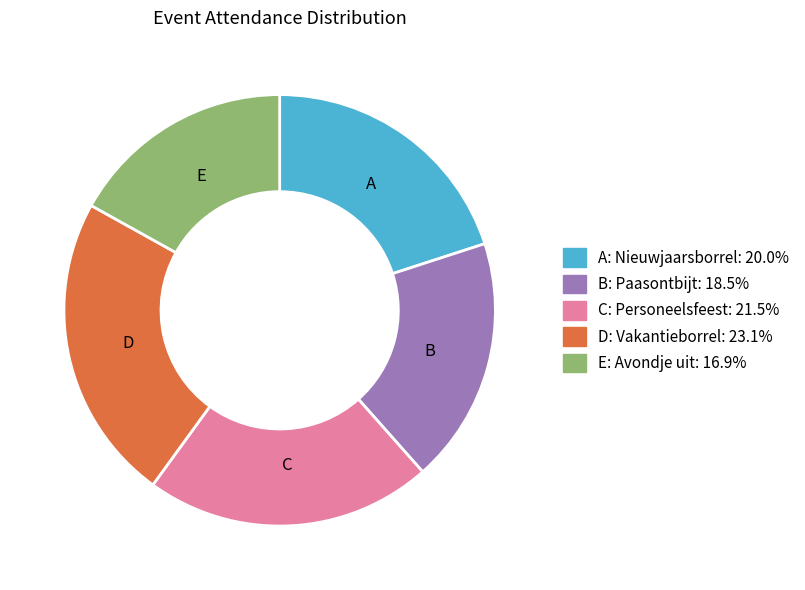

Is there any slice that represents more than half of the pie?

No